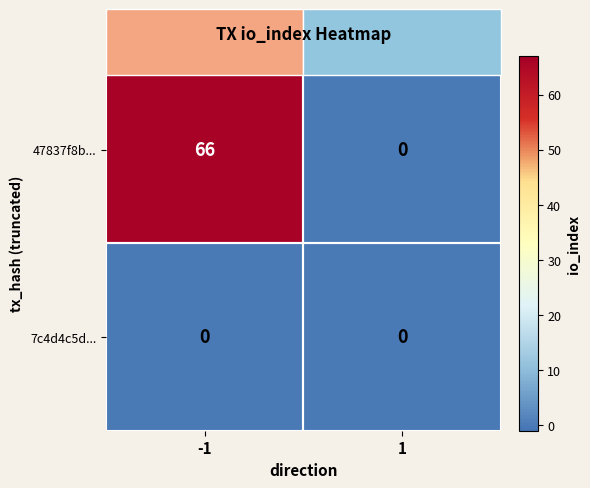

List the series in order of their overall mean, lowest first.

7c4d4c5d..., 47837f8b...